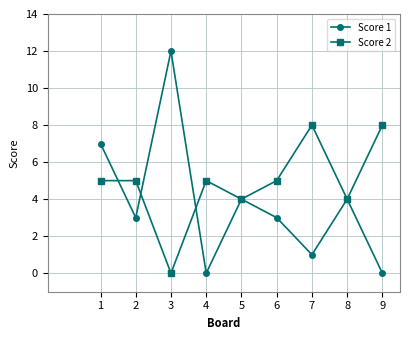

True or false: Score 2 and Score 1 cross at least once.

True